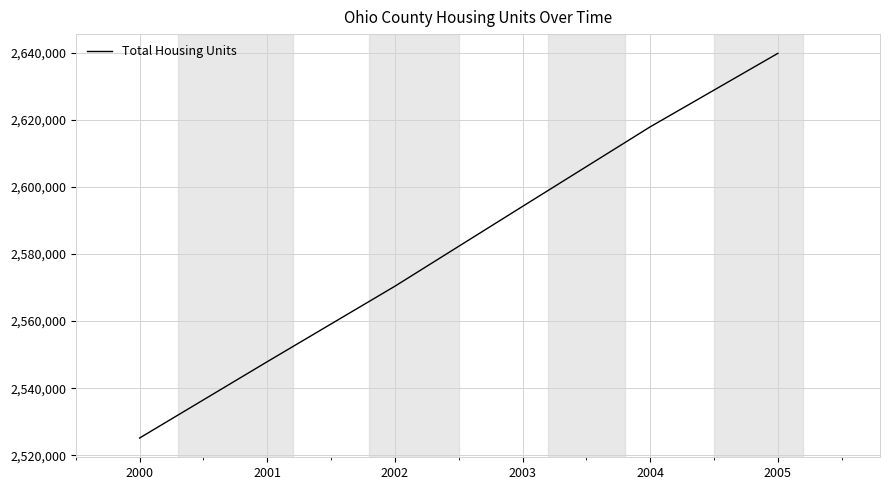

Rank the categories by value from lowest to highest.

2000, 2001, 2002, 2003, 2004, 2005